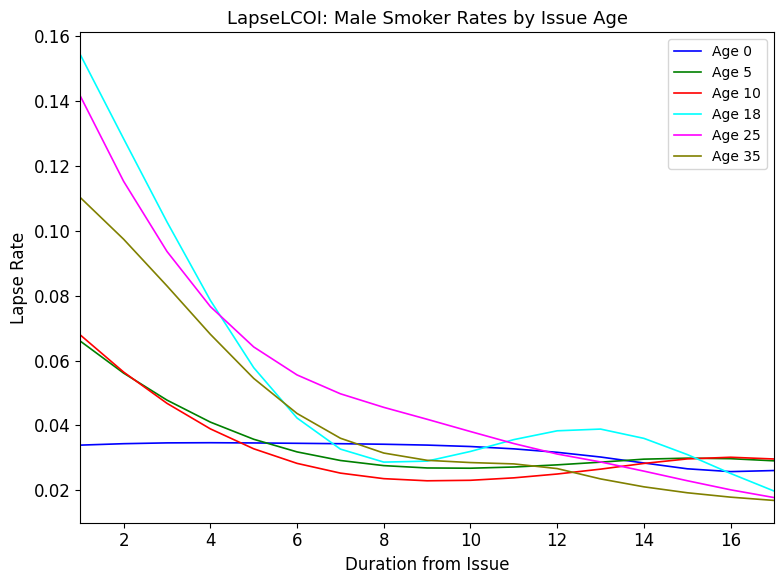

True or false: Age 0 and Age 35 intersect in this chart.

True